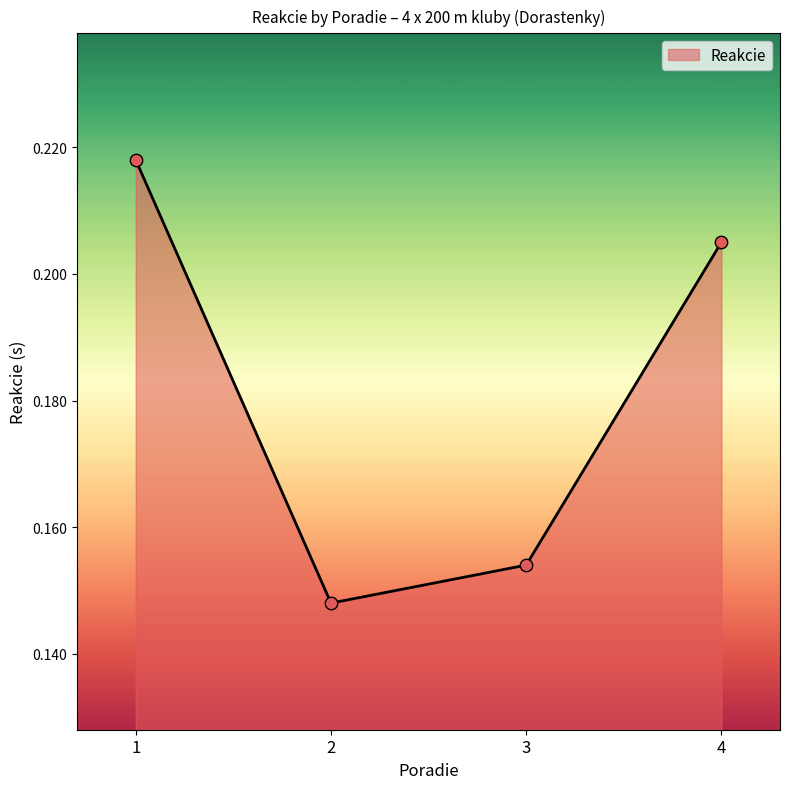

Which has a higher value, 4 or 3?

4